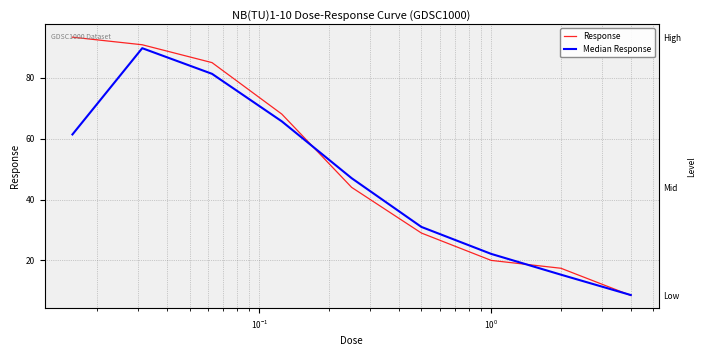

Between 6 and $\mathdefault{10^{-1}}$, which is larger?

$\mathdefault{10^{-1}}$